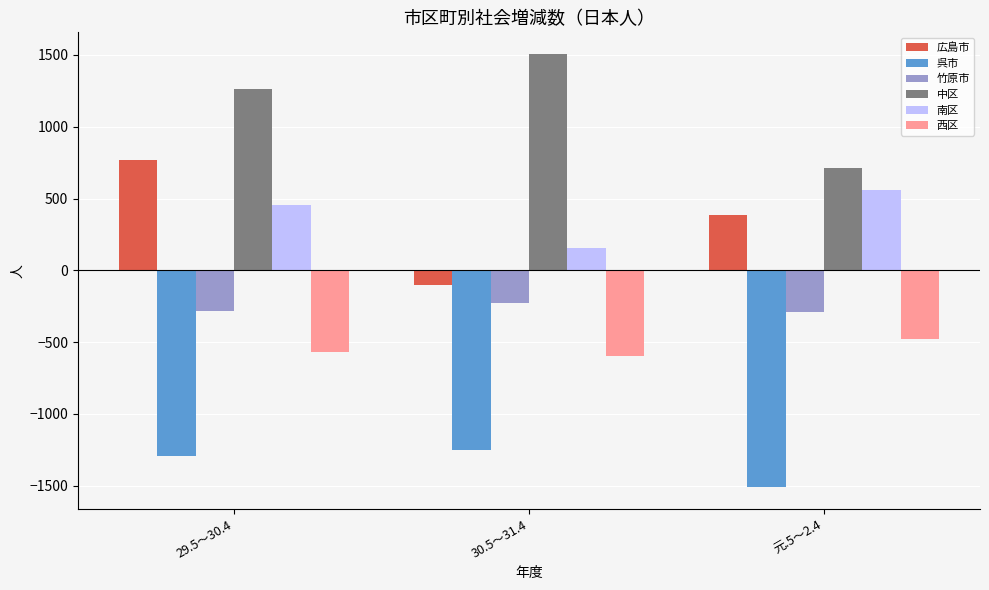

What is the sum of all 西区 values?

-1639